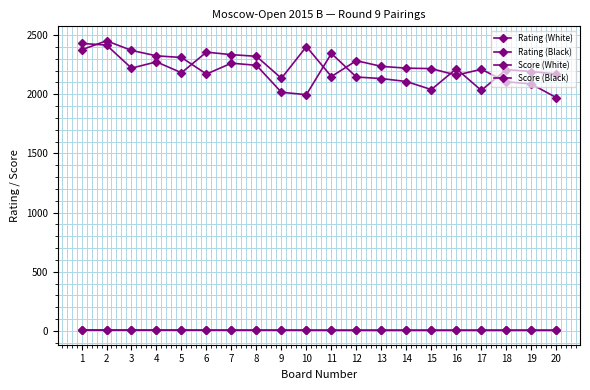

Which has a higher value, 11 or 9?

11